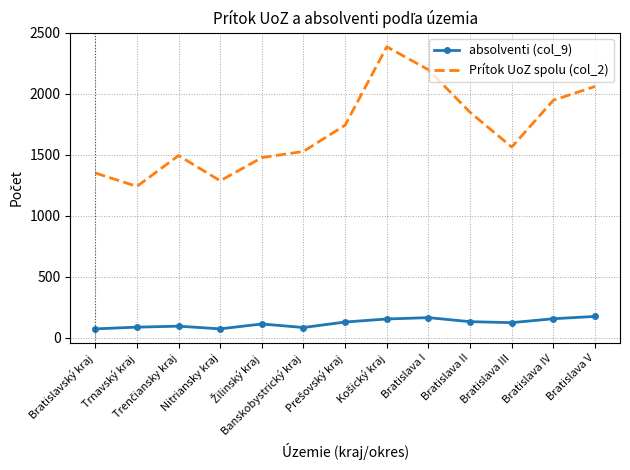

Is it true that absolventi (col_9) equals 173 at Bratislava V?

True